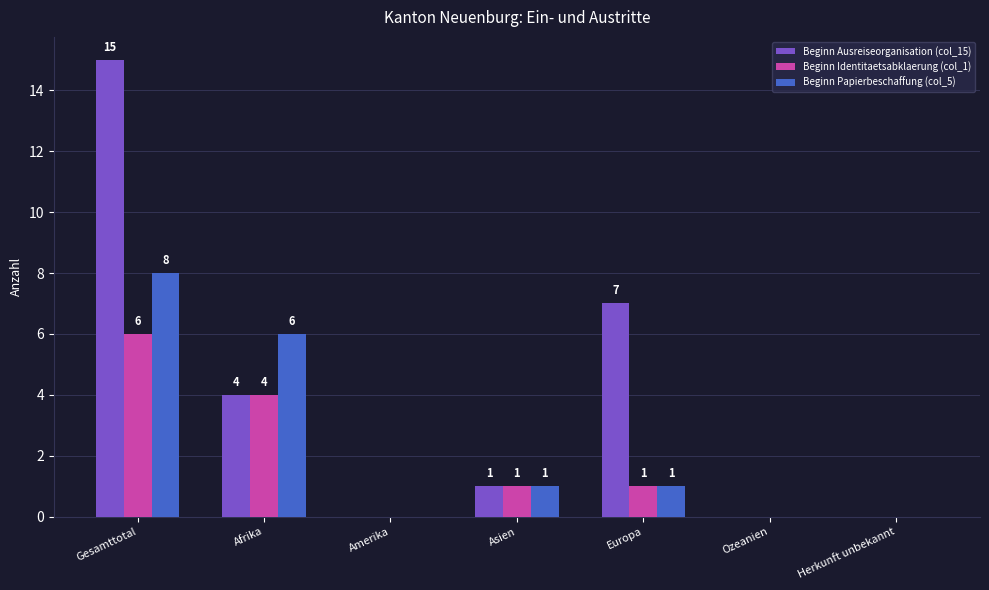

At which label does Beginn Papierbeschaffung (col_5) first exceed 1?

Gesamttotal